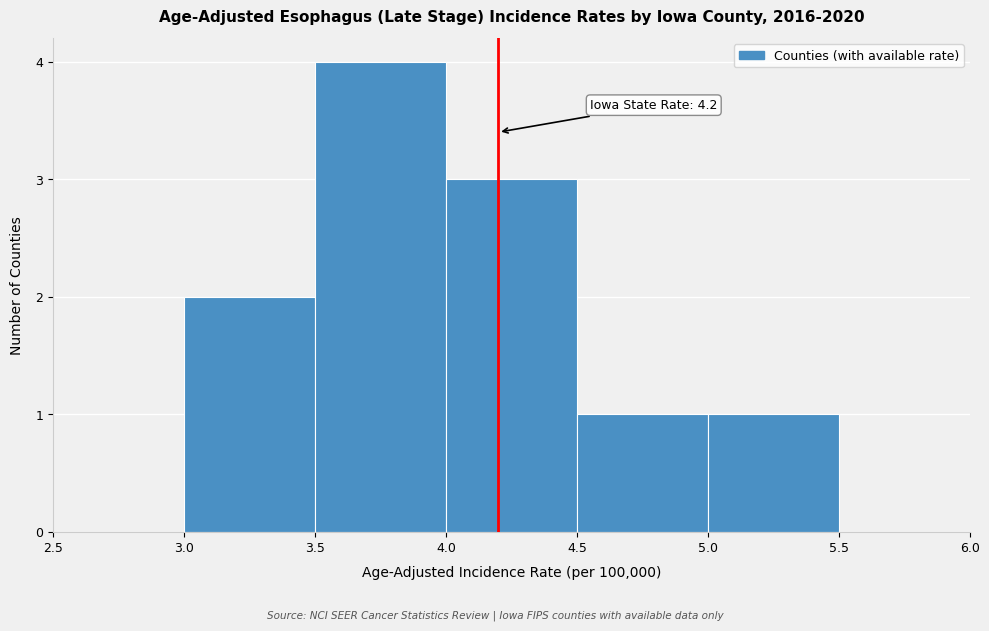

Which range on the x-axis has the tallest bar?

3.5 to 4.0